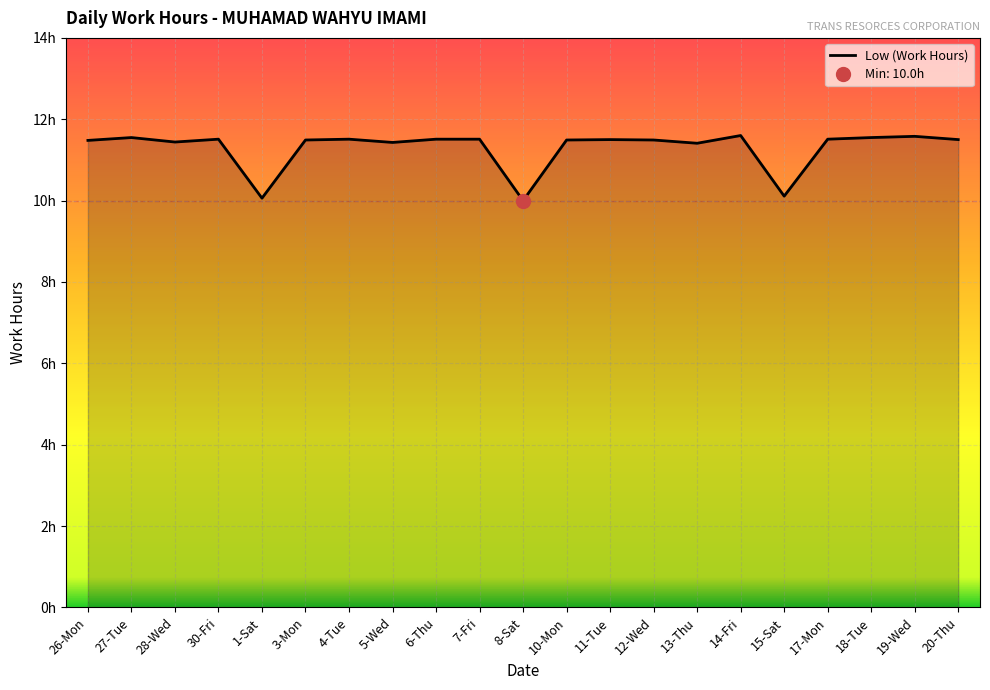

At which label is the value closest to 10?

8-Sat